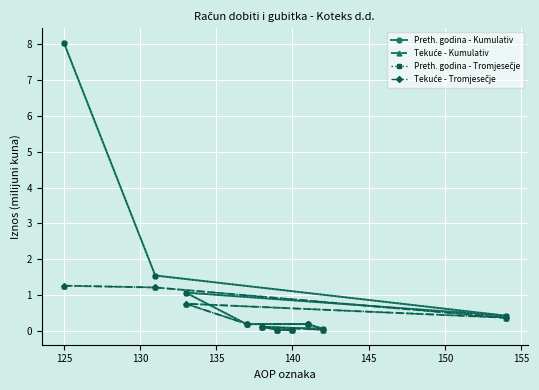

What is the average value of the Preth. godina - Tromjesečje series?

1.2